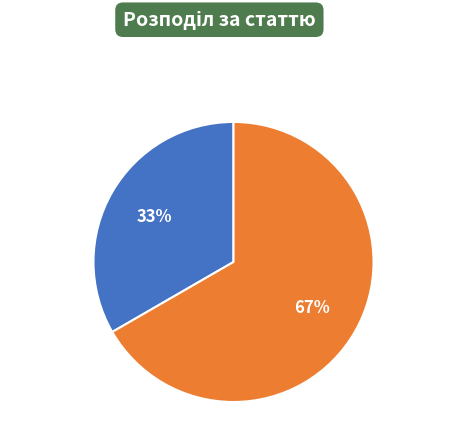

Is there any slice that represents more than half of the pie?

Yes